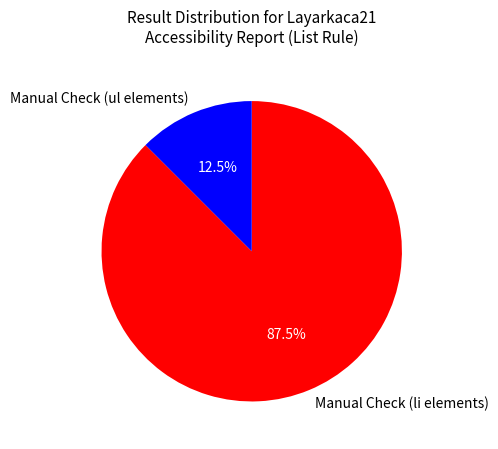

Approximately how many times larger is the value at Manual Check (li elements) compared to Manual Check (ul elements)?

7.0